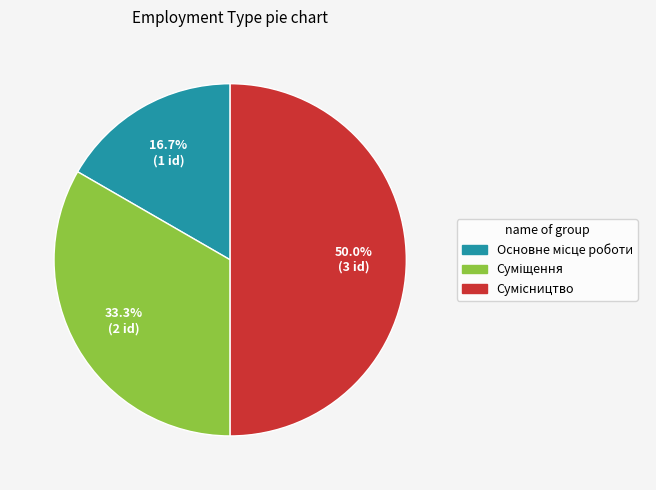

What is the largest slice in the pie chart?

Сумісництво